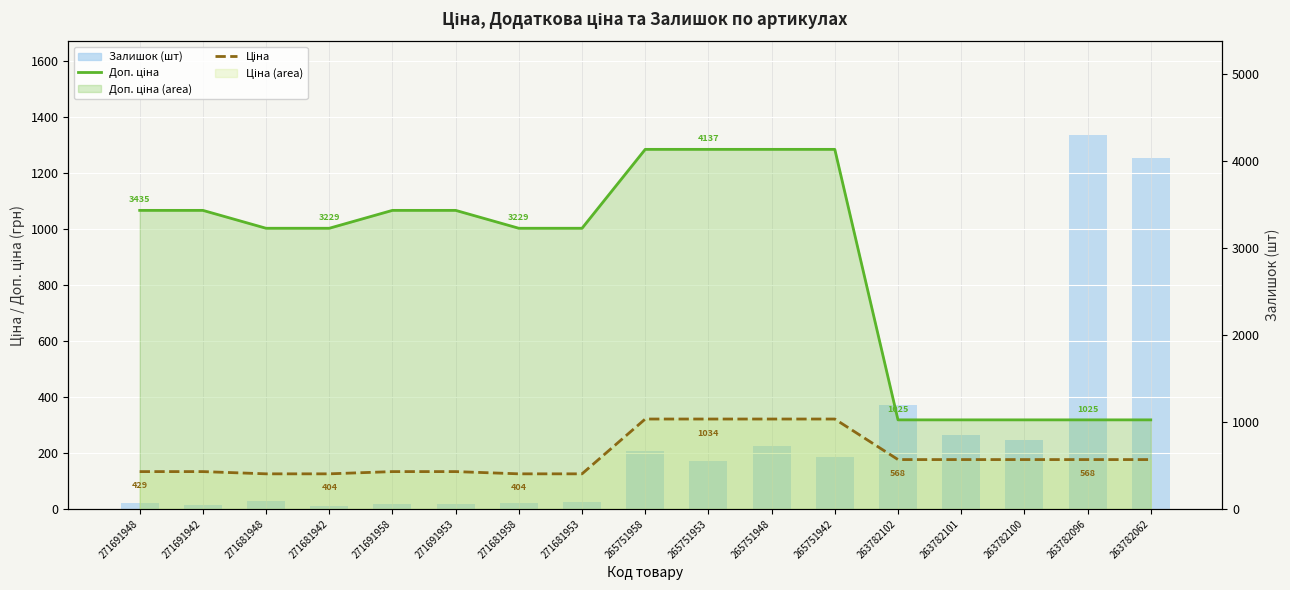

What are all the series names shown in the legend?

Залишок, Доп. ціна, Ціна